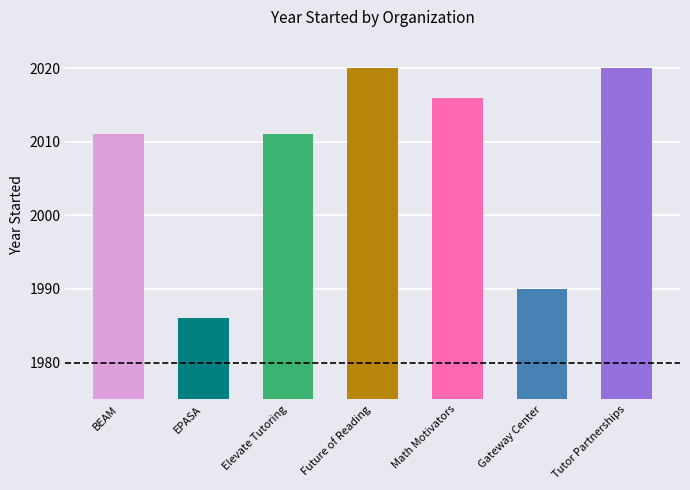

What is the label of the 4th bar from the left?

Future of Reading